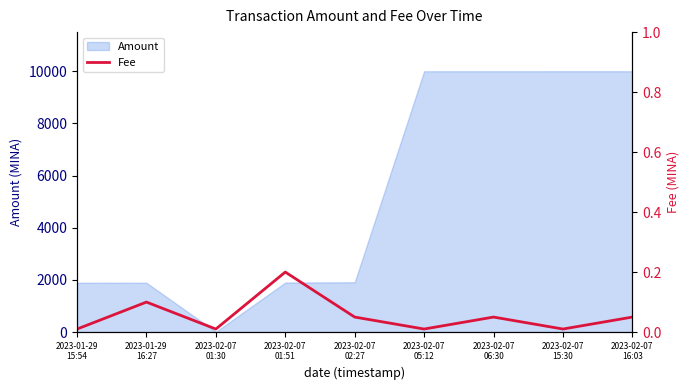

Reading right to left, extract all data points from this chart.

2023-02-07
16:03=0.1	2023-02-07
15:30=0.0	2023-02-07
06:30=0.1	2023-02-07
05:12=0.0	2023-02-07
02:27=0.1	2023-02-07
01:51=0.2	2023-02-07
01:30=0.0	2023-01-29
16:27=0.1	2023-01-29
15:54=0.0